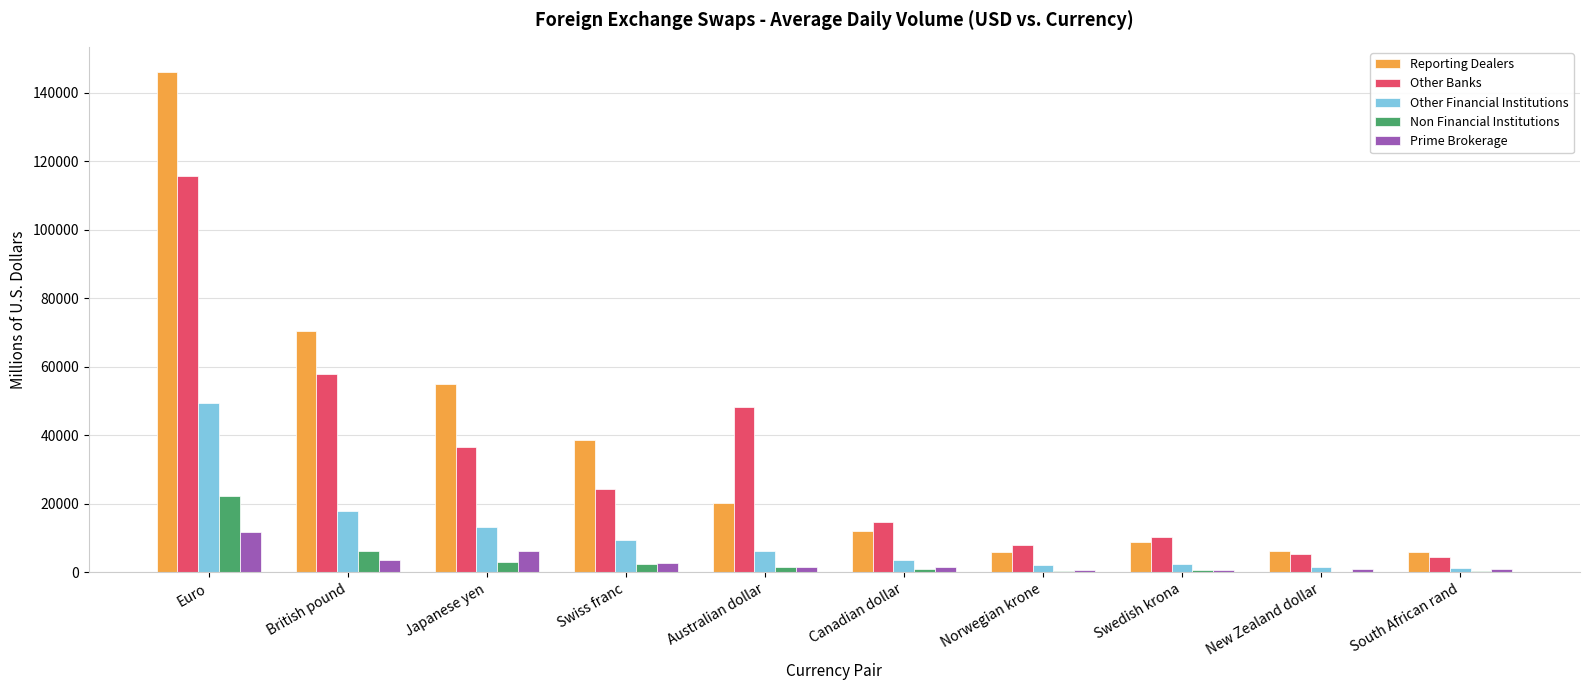

At which category is the sum across all series the highest?

Euro